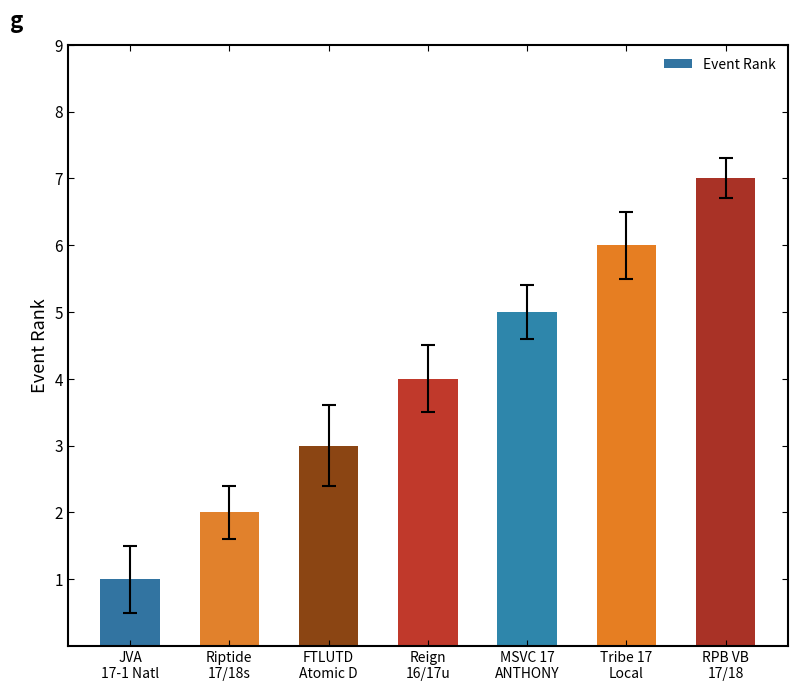

Between JVA
17-1 Natl and MSVC 17
ANTHONY, which is larger?

MSVC 17
ANTHONY